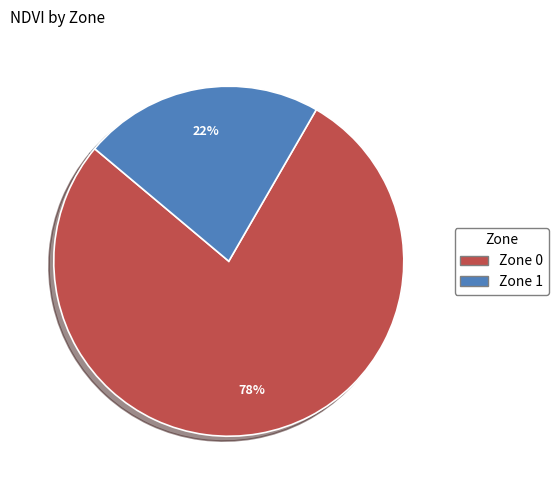

True or false: Zone 0 accounts for 90% of the total.

False